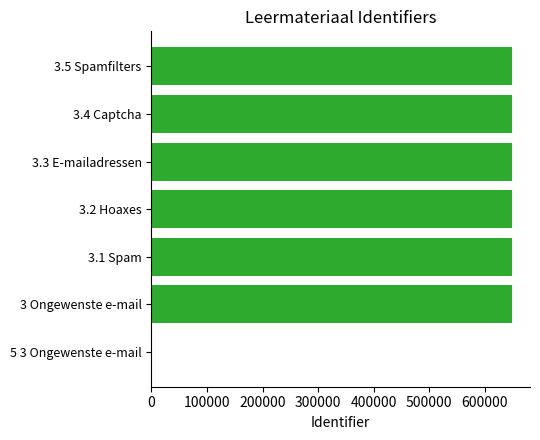

What is the change in value from 5 3 Ongewenste e-mail to 3.1 Spam?

+648898